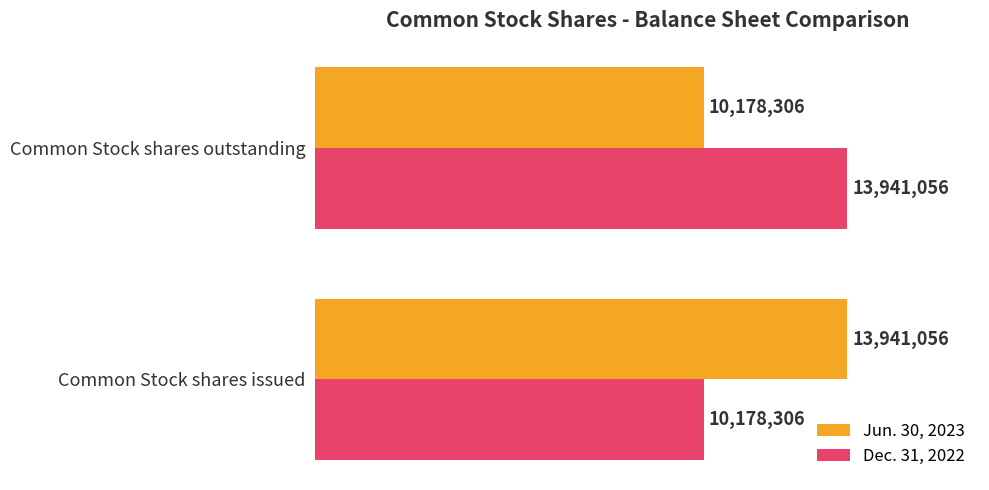

At which label does Jun. 30, 2023 reach its minimum?

Common Stock shares outstanding